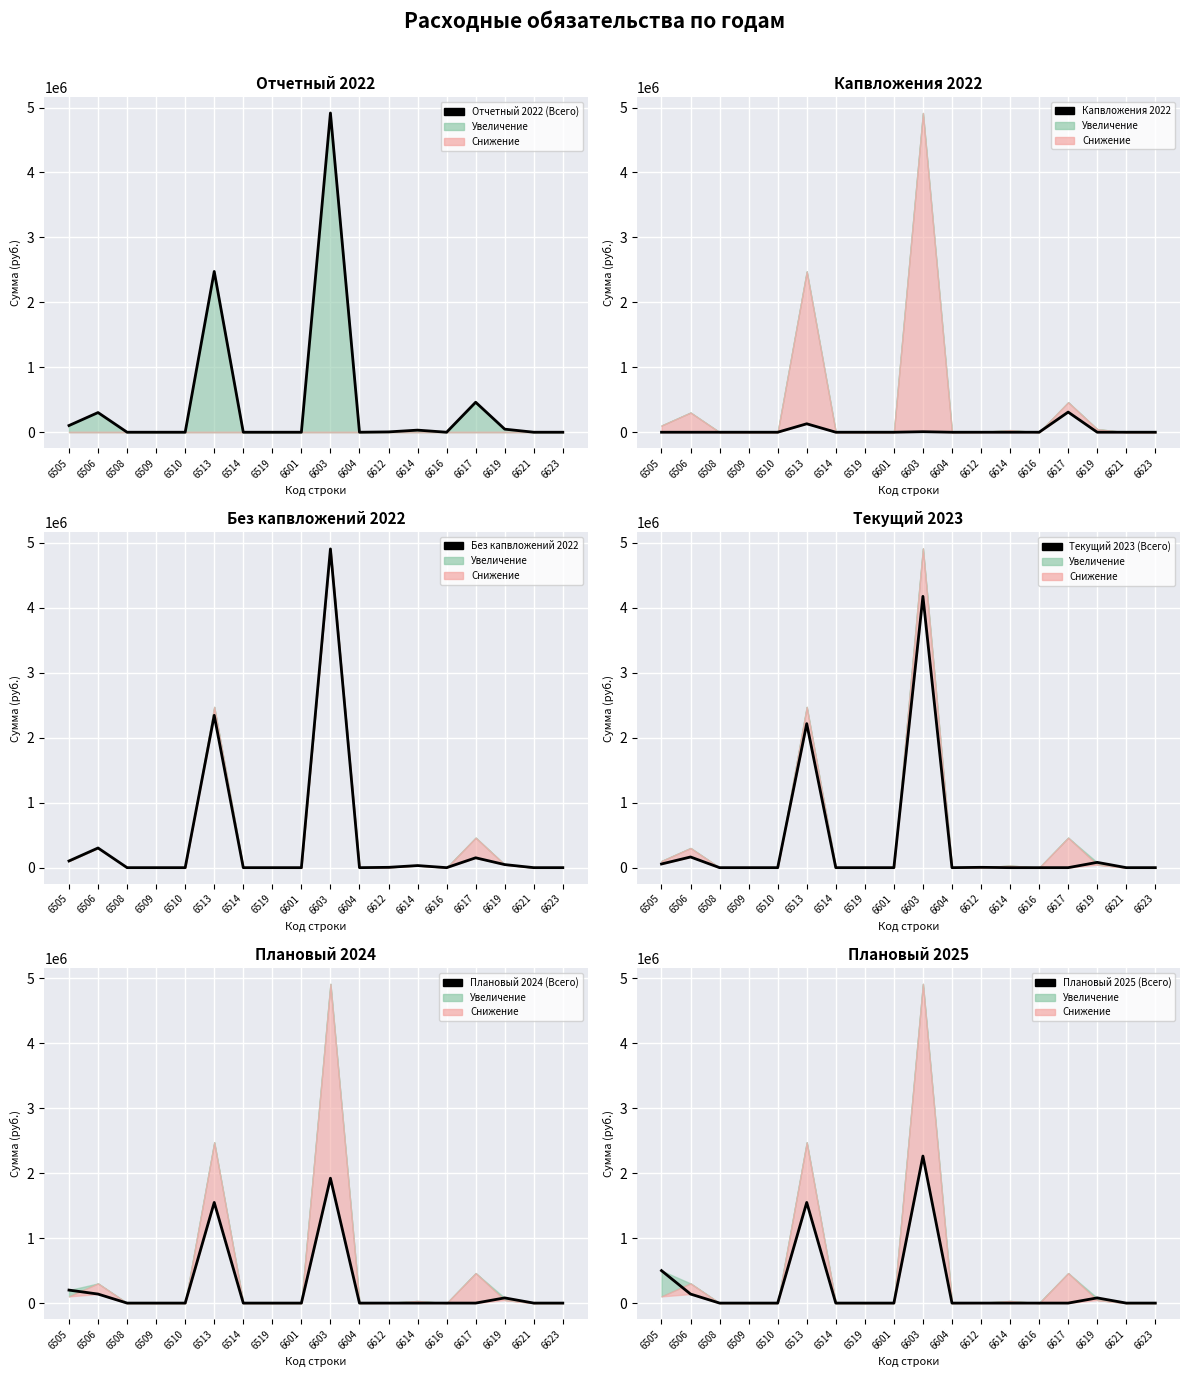

Which label corresponds to the smallest value in the chart?

6508